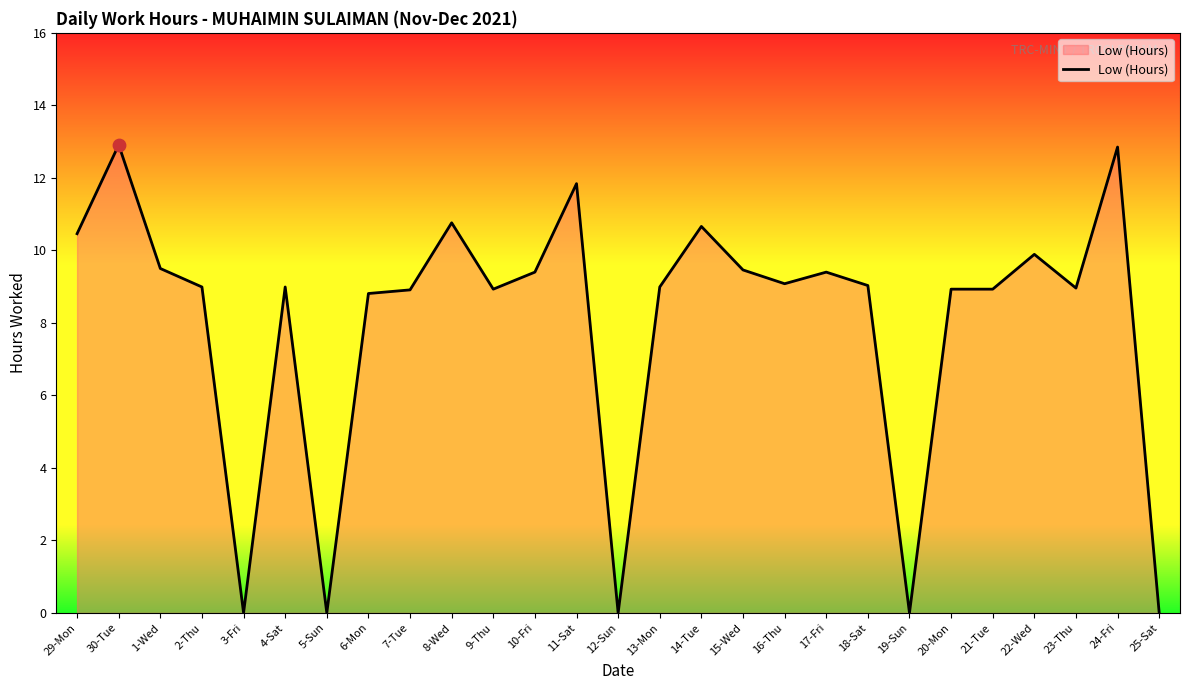

Between 30-Tue and 2-Thu, which is larger?

30-Tue